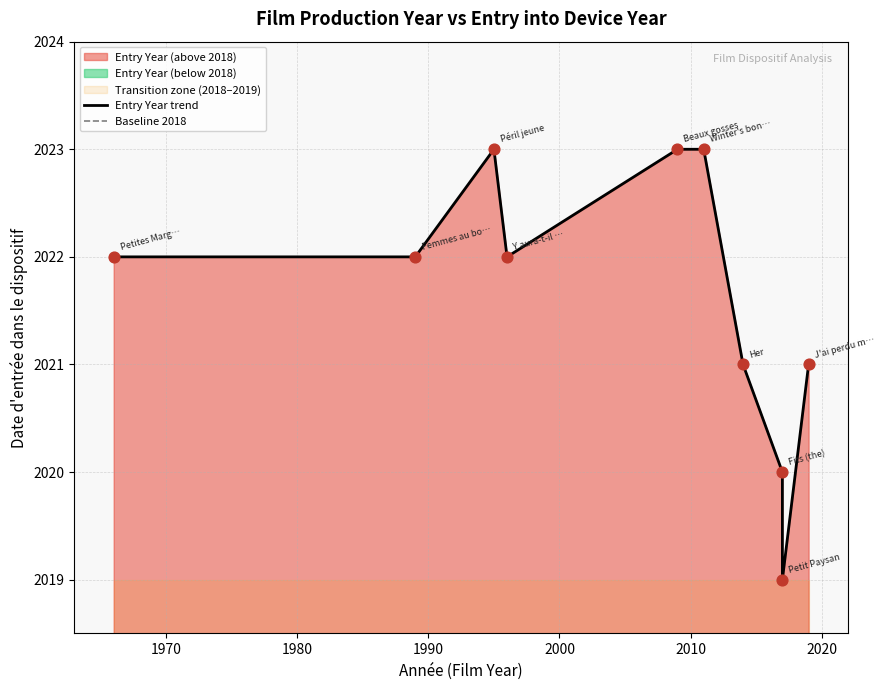

Which series contains the lowest Y value?

Baseline 2018